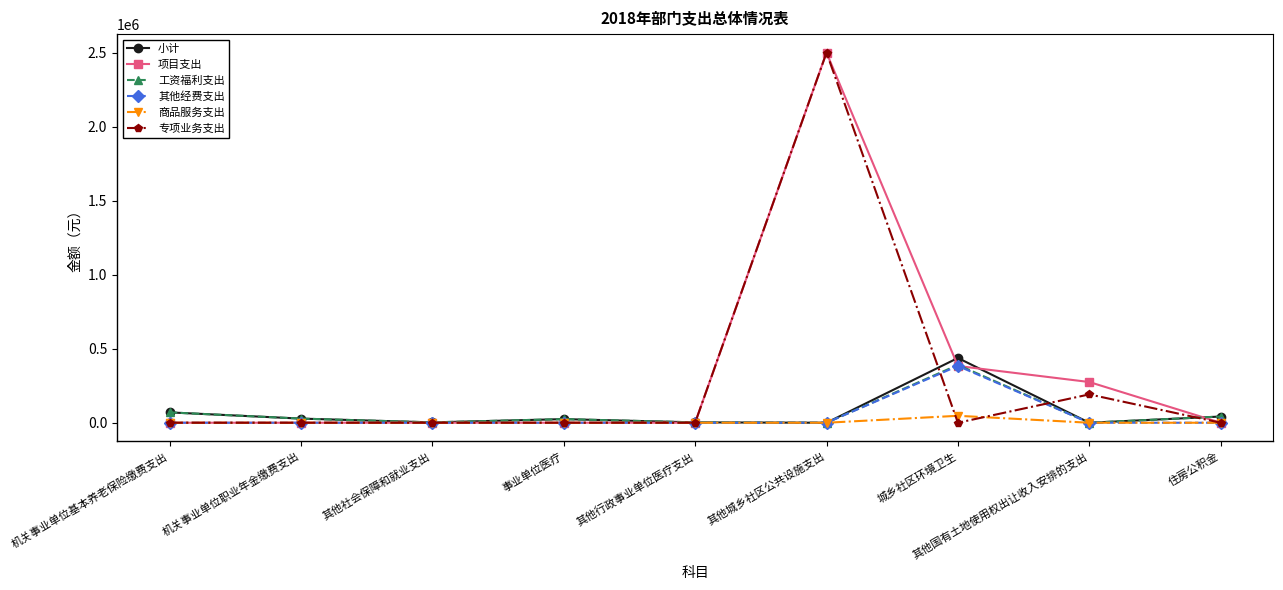

Is the value of 其他经费支出 at 事业单位医疗 greater than the value of 项目支出 at 城乡社区环境卫生?

No